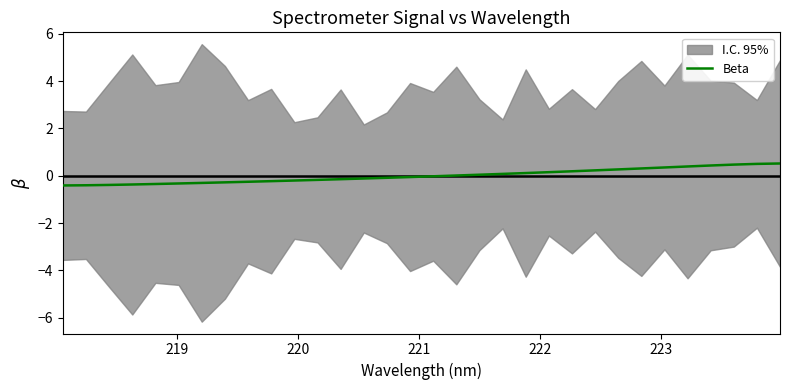

What is the minimum value for Beta?

-0.4